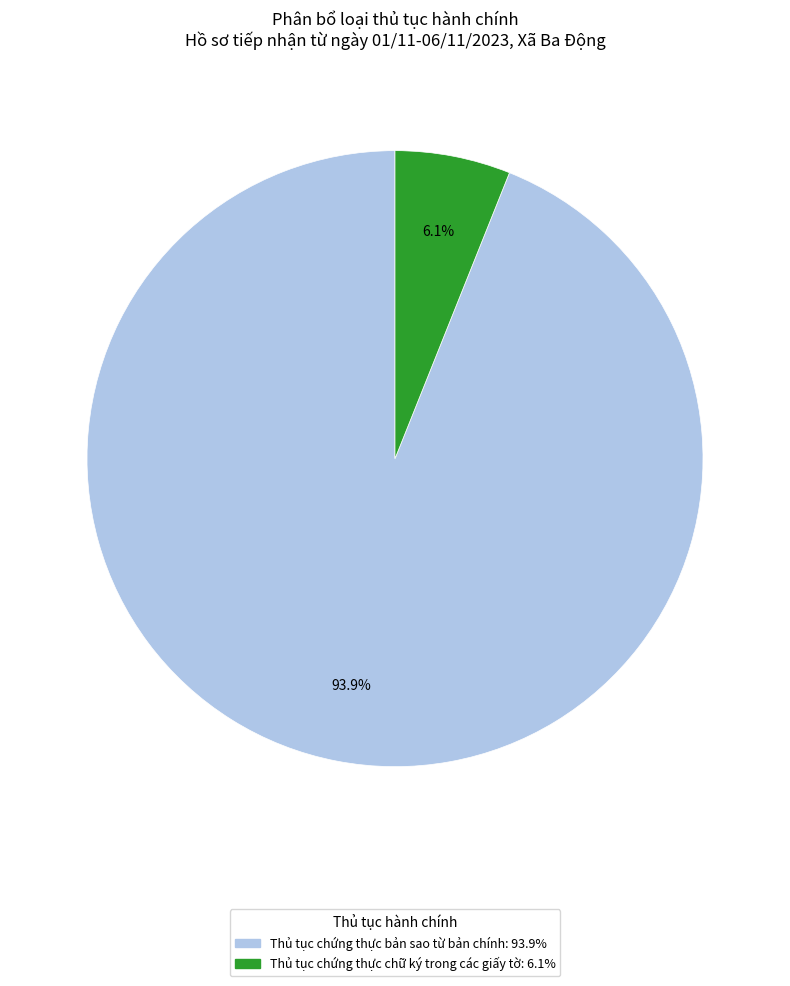

How much of the chart is everything except Thủ tục chứng thực chữ ký trong các giấy tờ?

93.9%